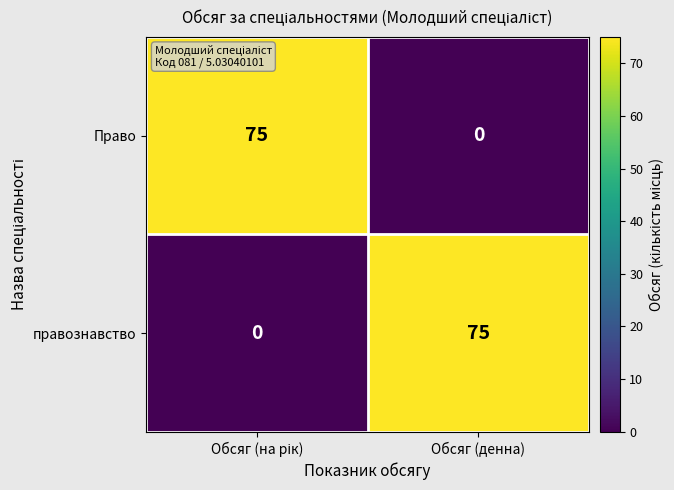

What is the difference between the highest and lowest values at Обсяг (денна)?

75